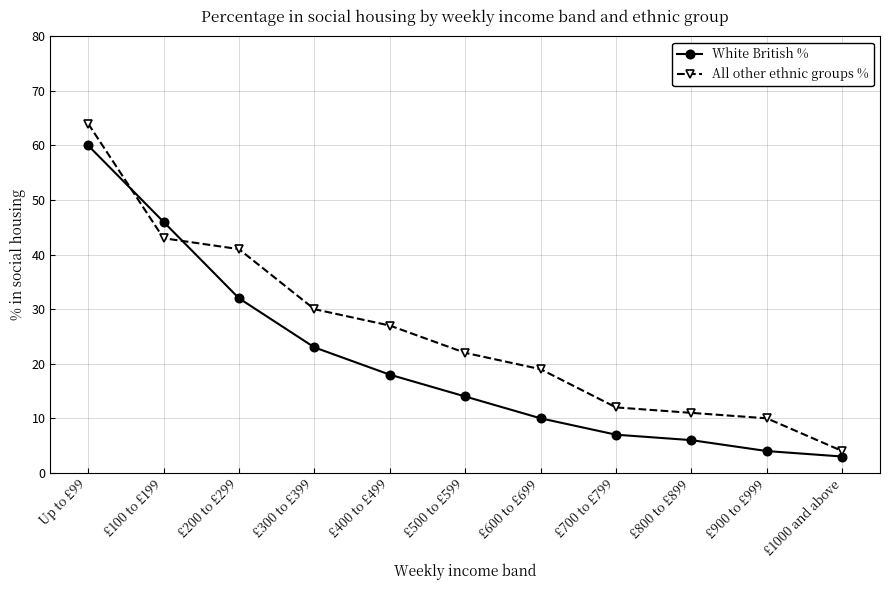

What position from the left is £1000 and above?

11